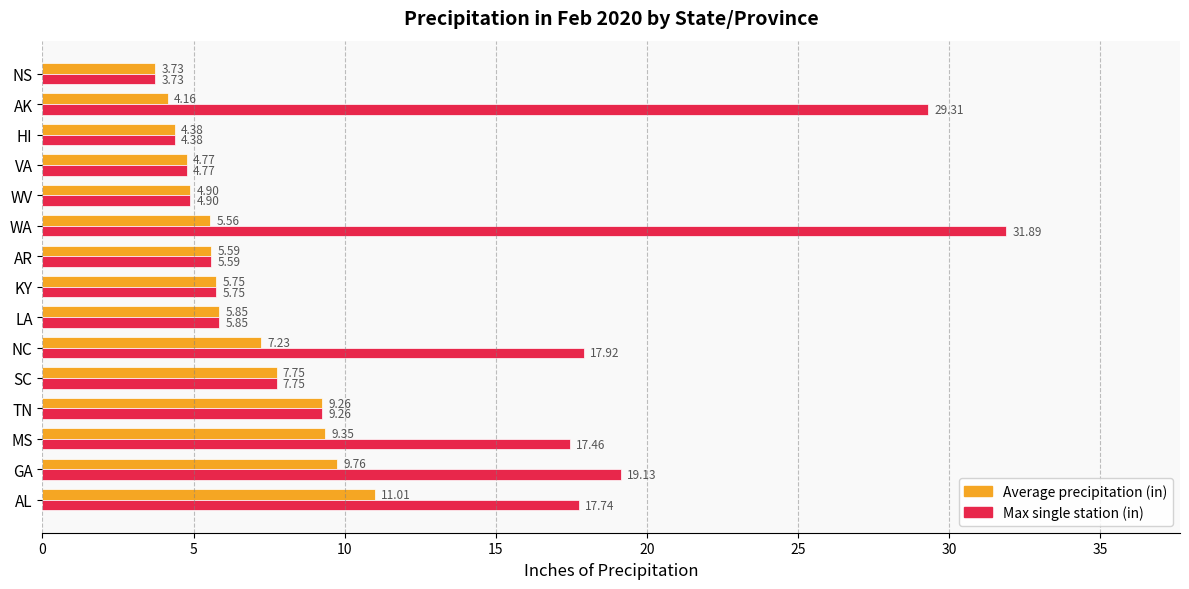

What is the sum of the Average precipitation (in) values at NS and KY?

9.5